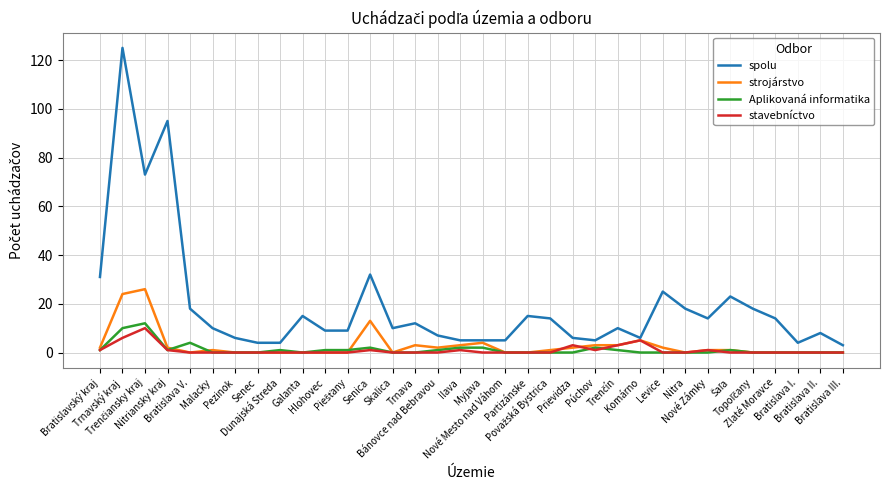

Which series has the largest total across all categories?

spolu